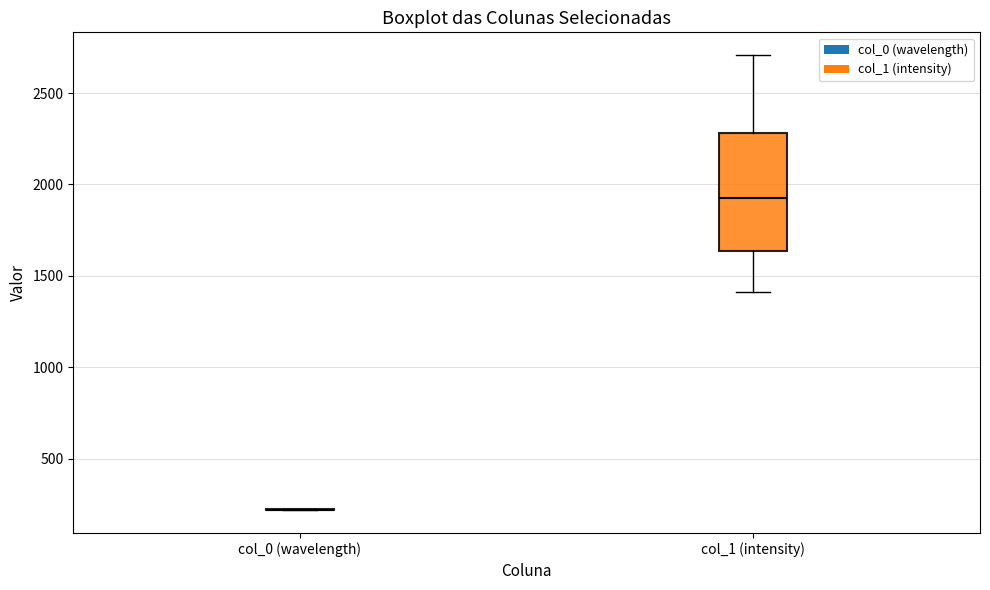

Reading left to right, transcribe this box plot: for each box, give where its median line is, the range the box spans, and where its two whiskers end, as read against the y-axis. The values are not printed on the chart, so give them approximately, as read against the axis.

col_0 (wavelength): box collapsed to a line at 200, whiskers 200 to 200
col_1 (intensity): median 1900, box 1650 to 2300, whiskers 1400 to 2700